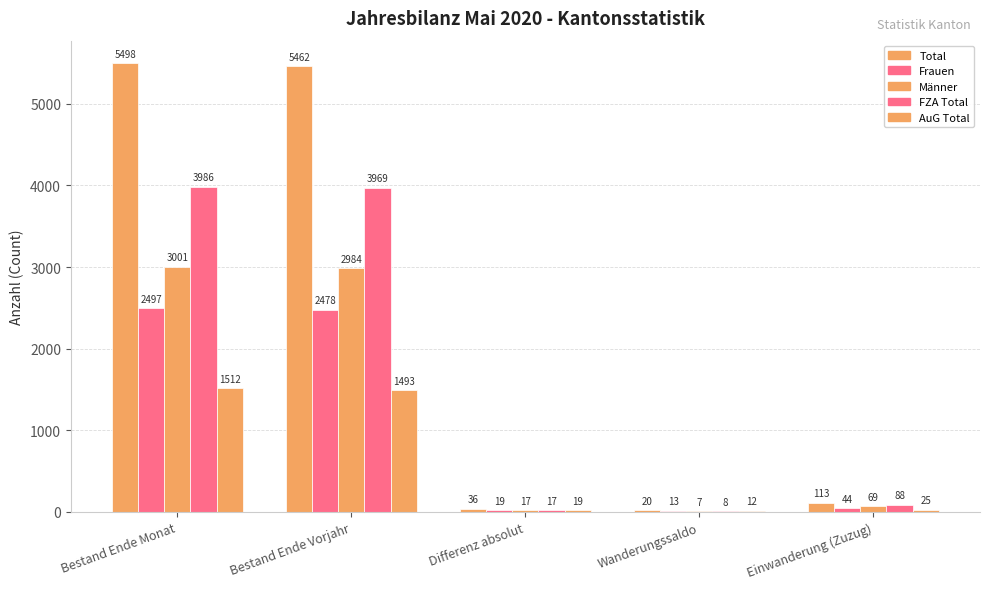

What is the total value across all series at Bestand Ende Vorjahr?

16386